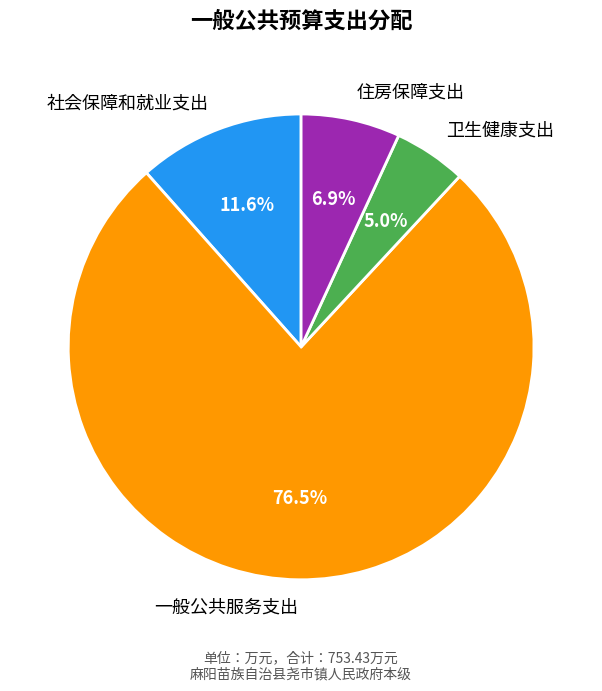

Approximately how many times larger is the value at 卫生健康支出 compared to 住房保障支出?

0.7